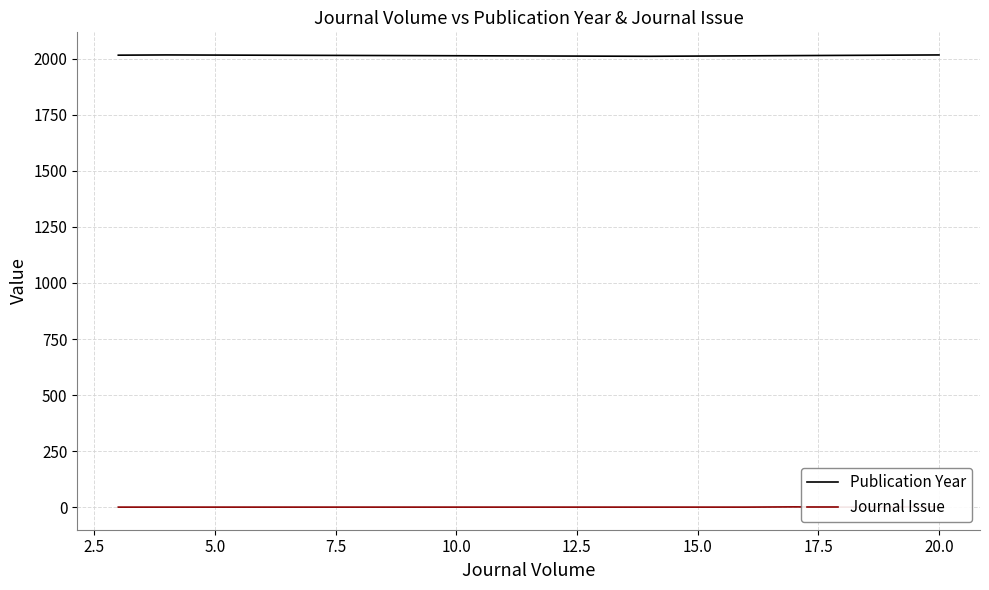

How many interior local peaks does the Journal Issue series have?

1